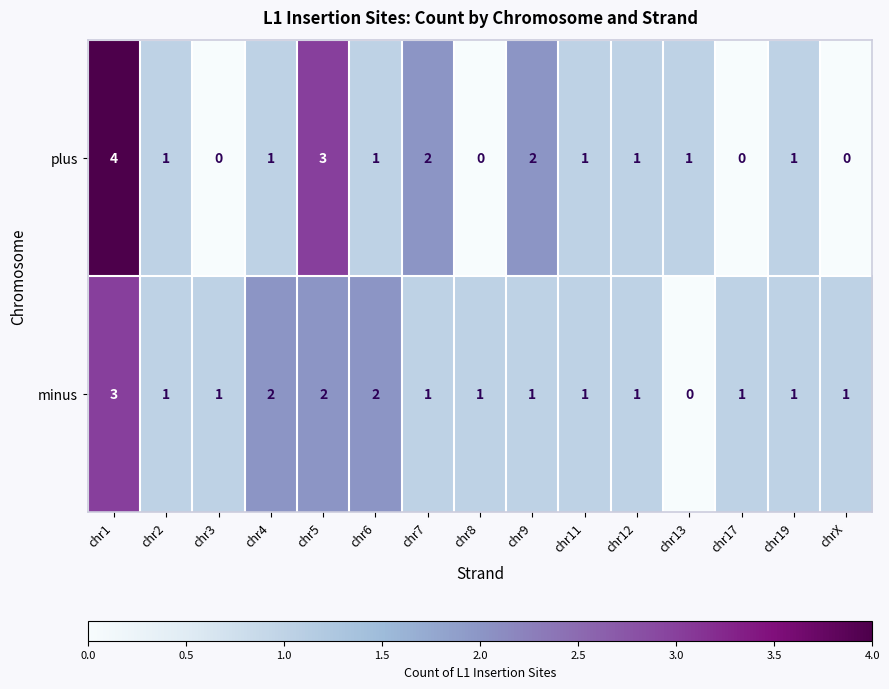

What is the total value across all series at chr5?

5